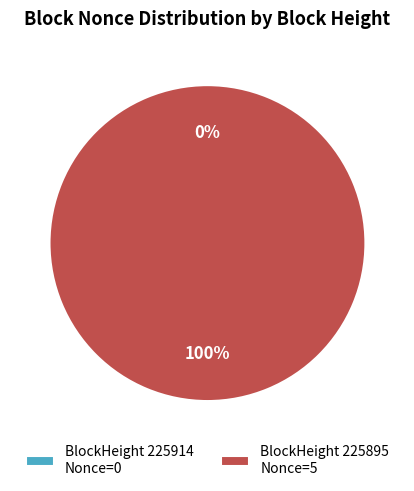

Is it true that 225895 is 100% of the pie?

True